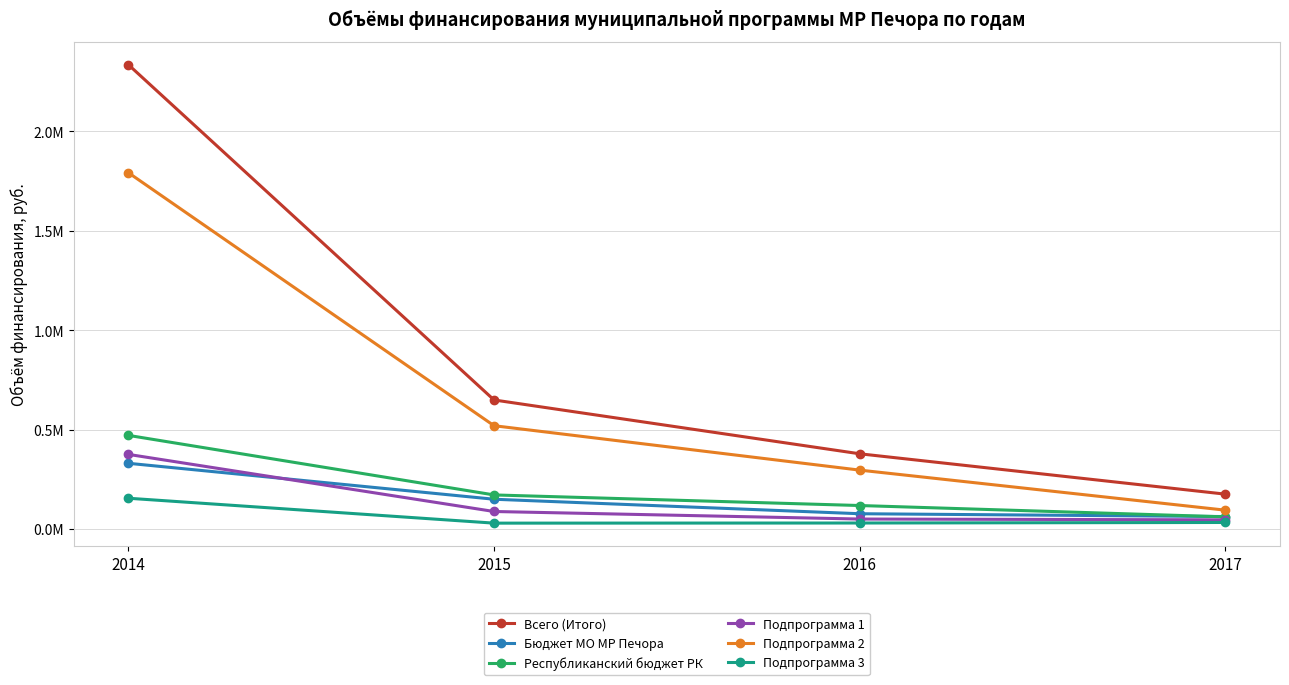

What are all the series names shown in the legend?

Всего (Итого), Бюджет МО МР Печора, Республиканский бюджет РК, Подпрограмма 1, Подпрограмма 2, Подпрограмма 3